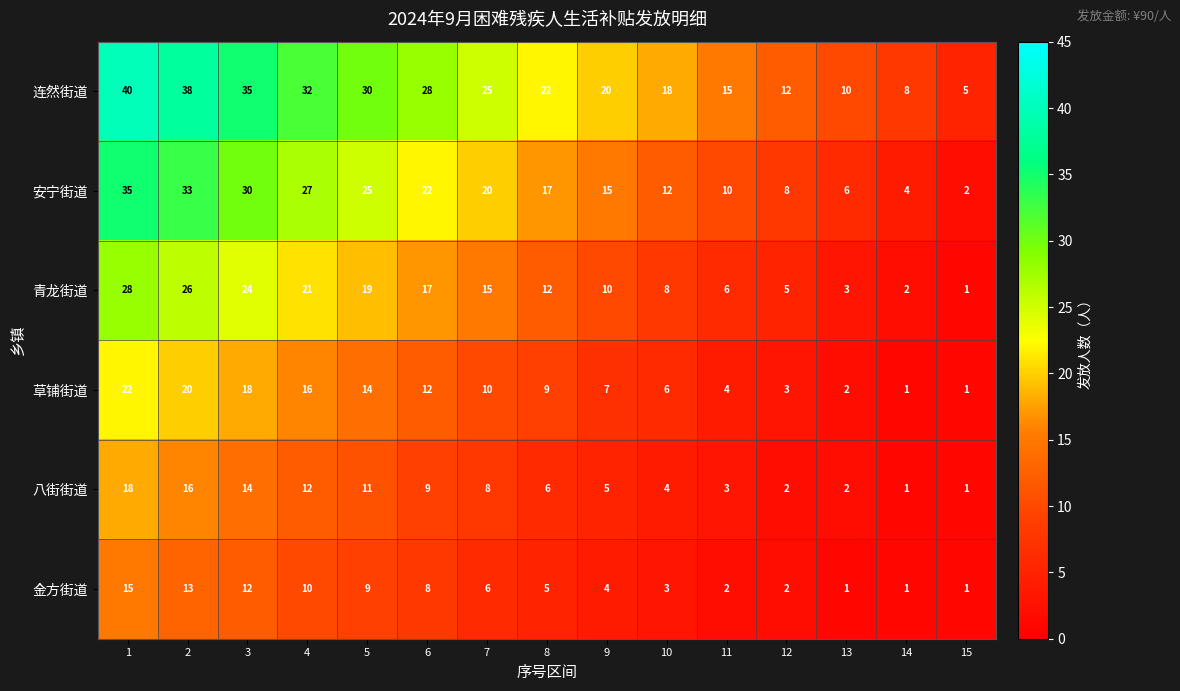

At which label is 八街街道 closest to 9?

6